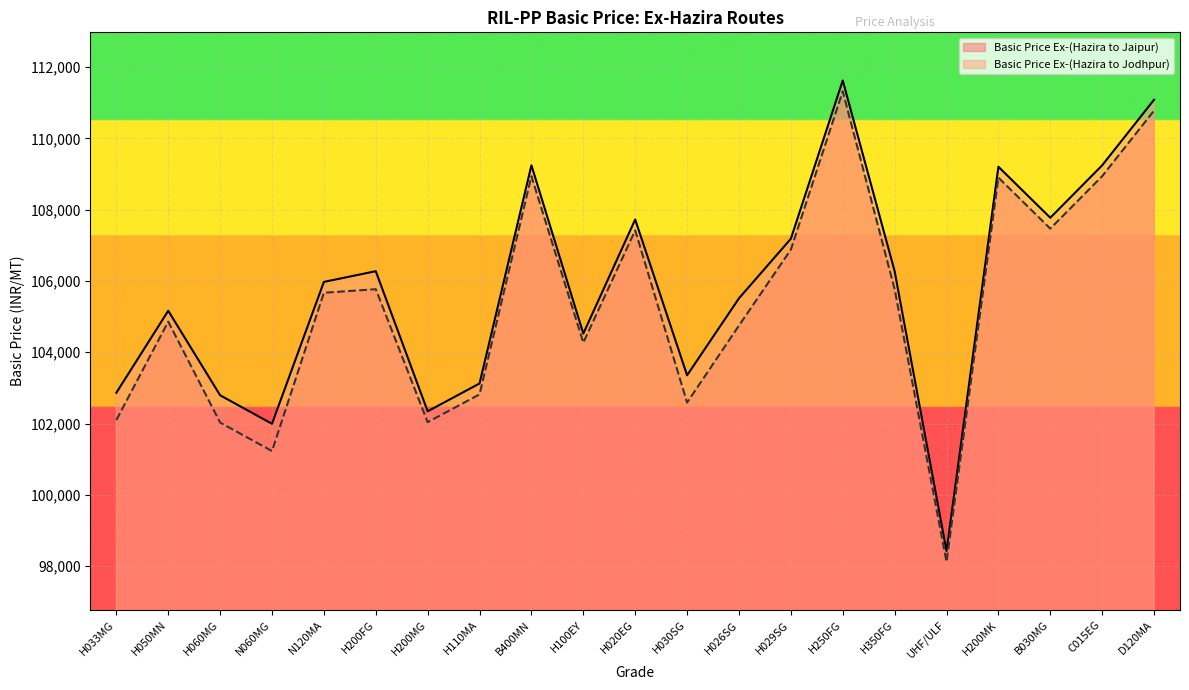

Rank the series by their maximum value, from lowest to highest.

Basic Price Ex-(Hazira to Jaipur), Basic Price Ex-(Hazira to Jodhpur)